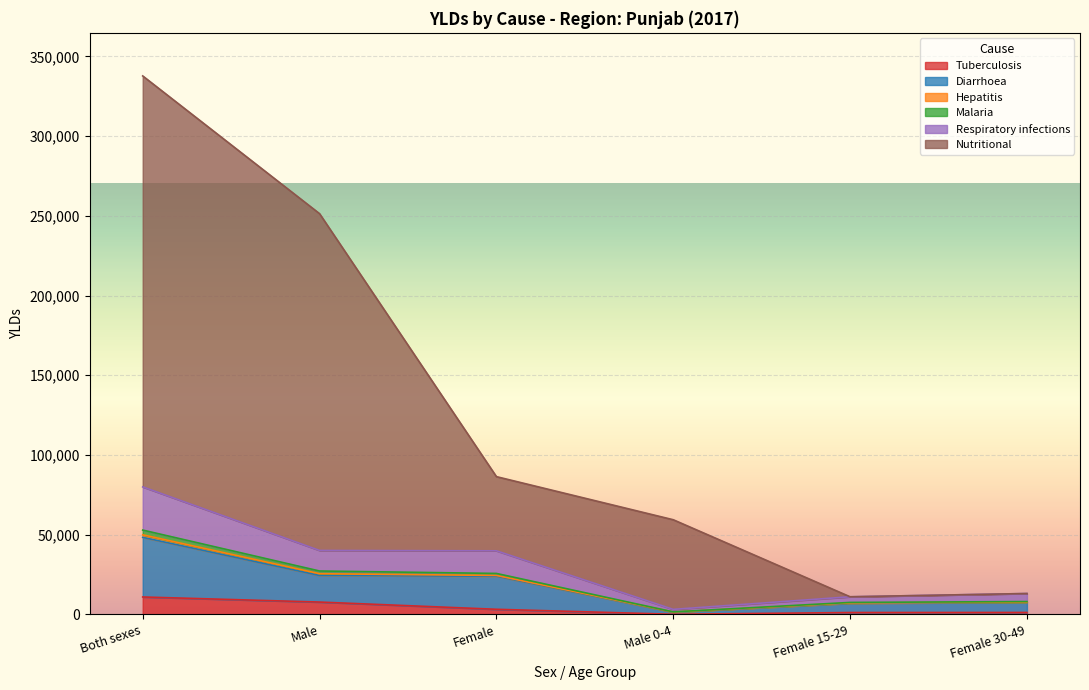

How many lines are shown in the chart?

6